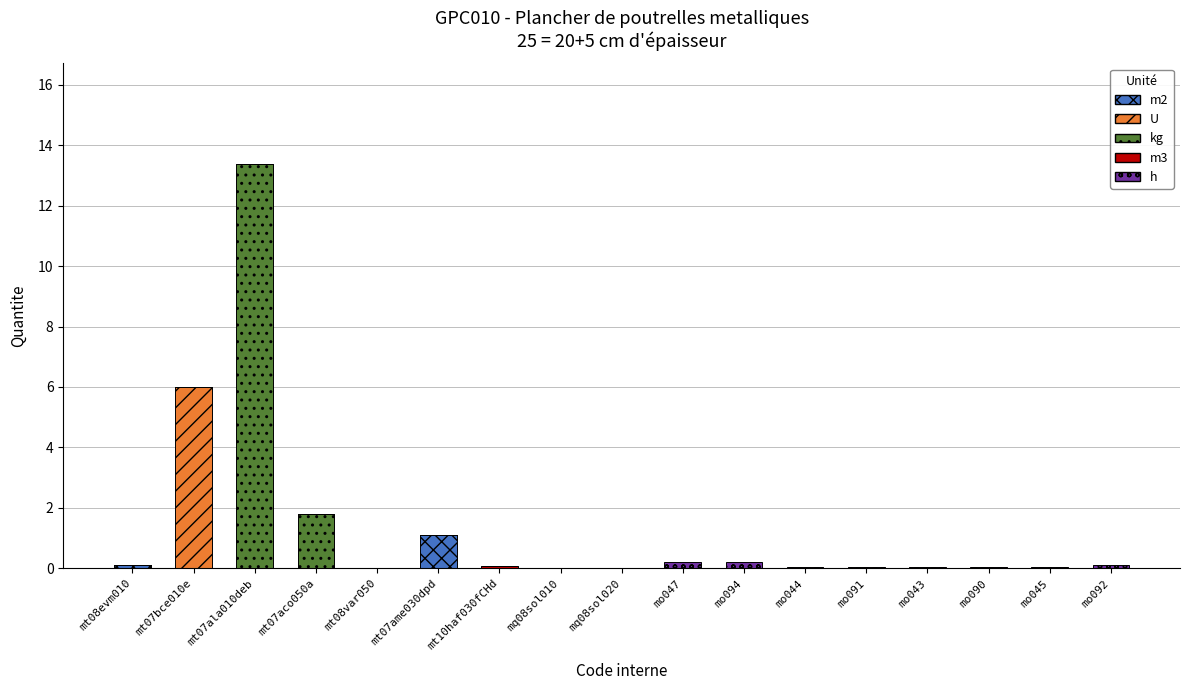

At which category is the sum across all series the highest?

mt07ala010deb